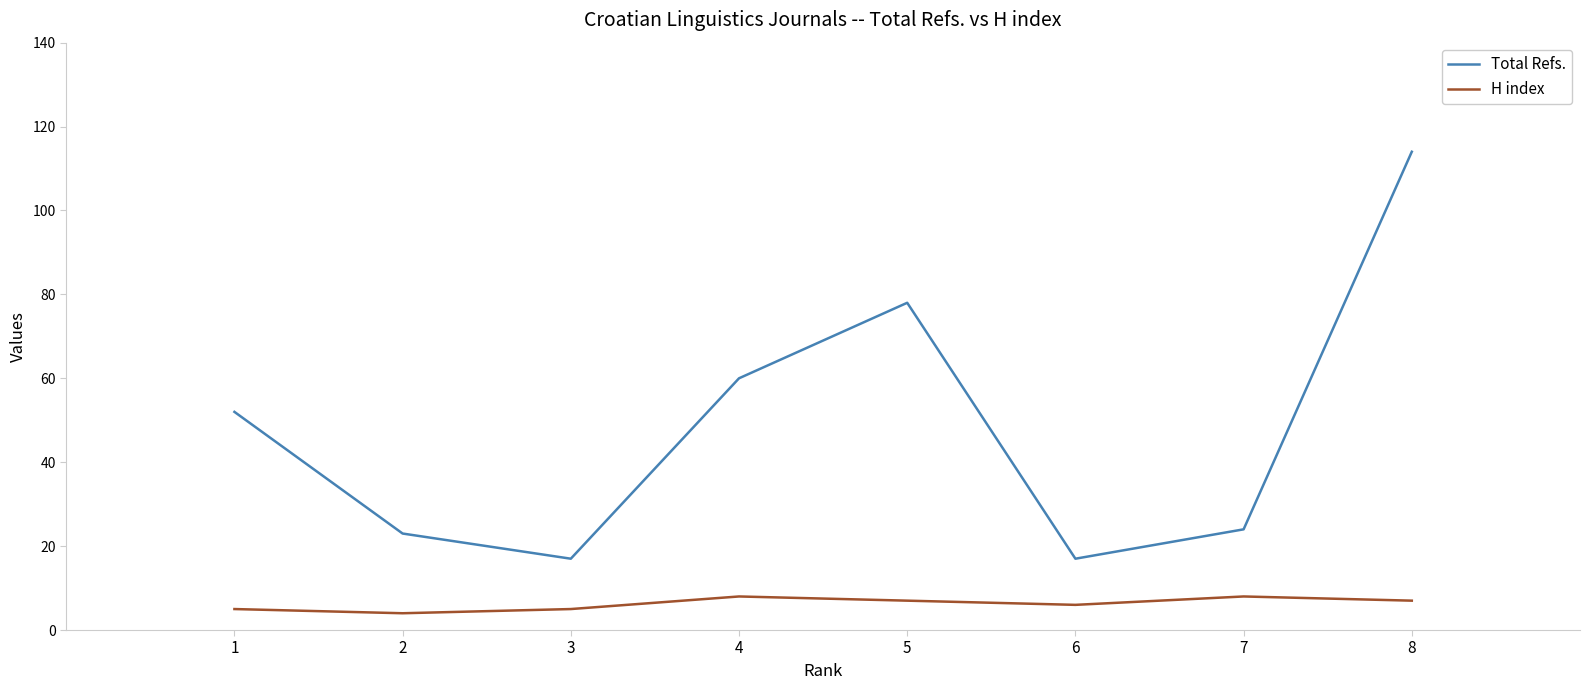

Reading left to right, list all the values displayed in this chart.

Total Refs.: 1=52	2=23	3=17	4=60	5=78	6=17	7=24	8=114
H index: 1=5	2=4	3=5	4=8	5=7	6=6	7=8	8=7